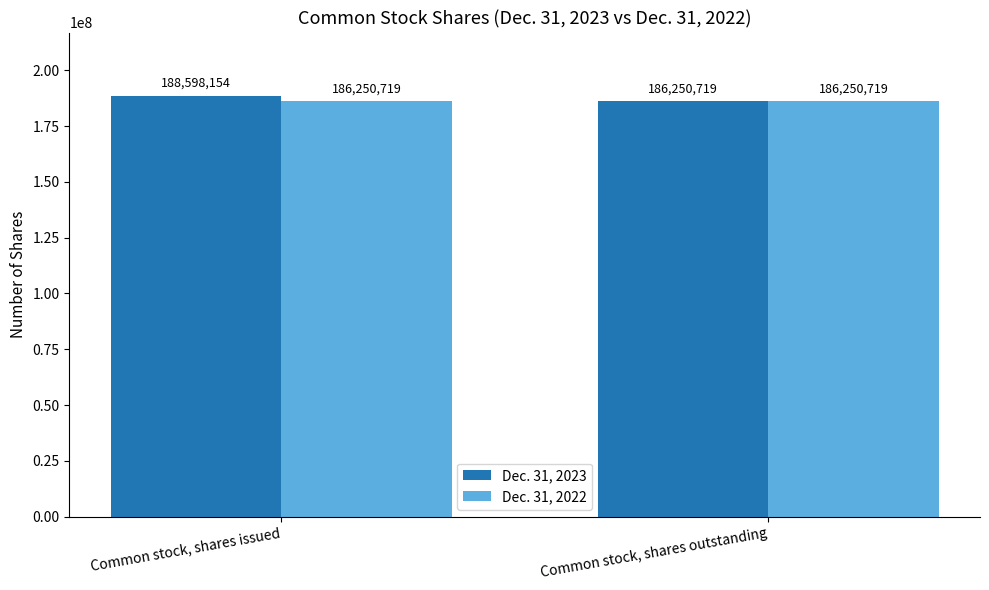

List the series in order of their peak value, lowest first.

Dec. 31, 2022, Dec. 31, 2023